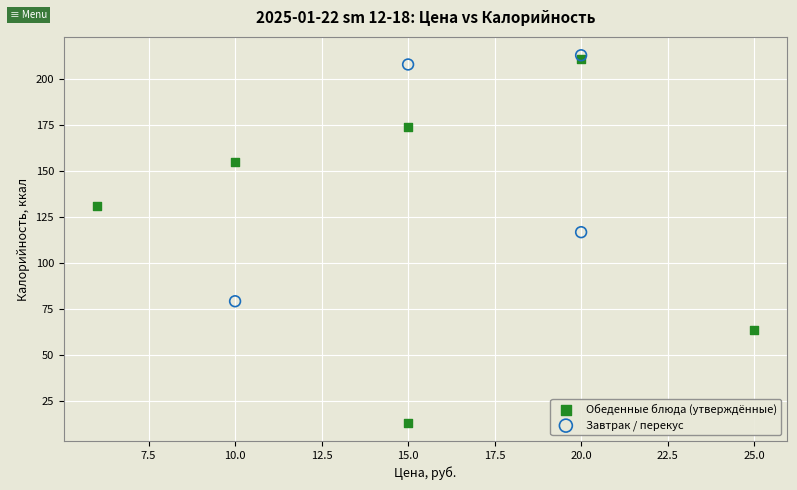

What are all the series names shown in the legend?

Обеденные блюда (утверждённые), Завтрак / перекус